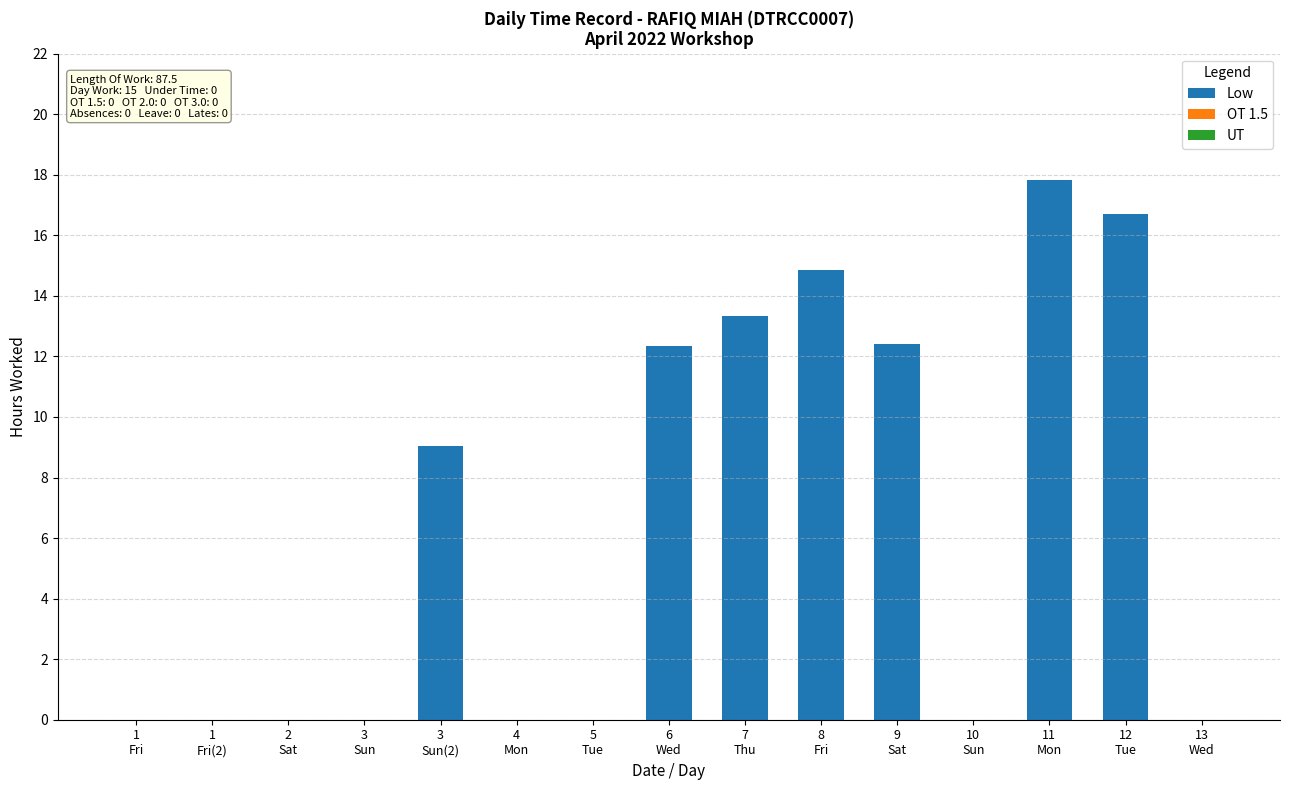

What is the maximum value shown in the chart?

17.8